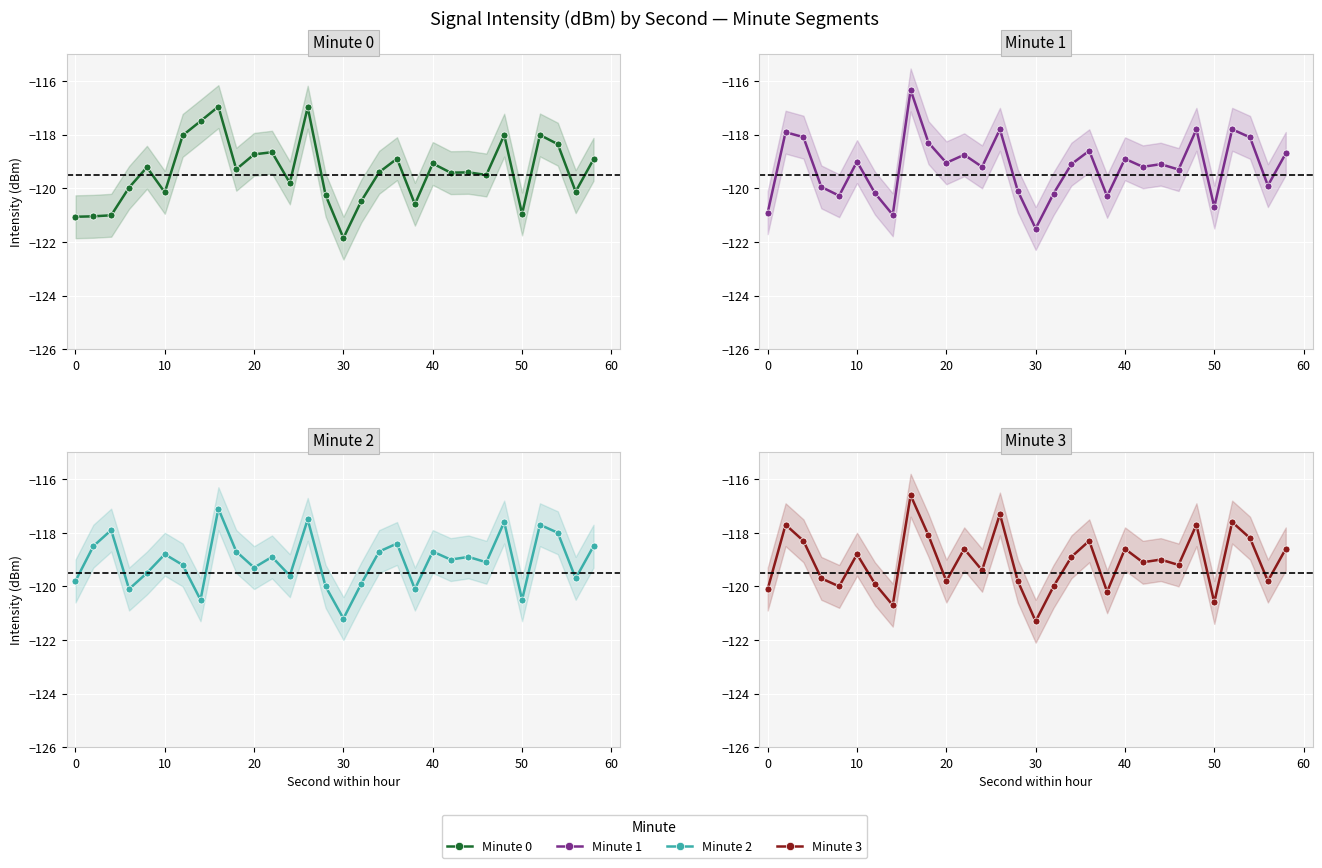

How many intersections are there between Minute 3 and Minute 1?

10